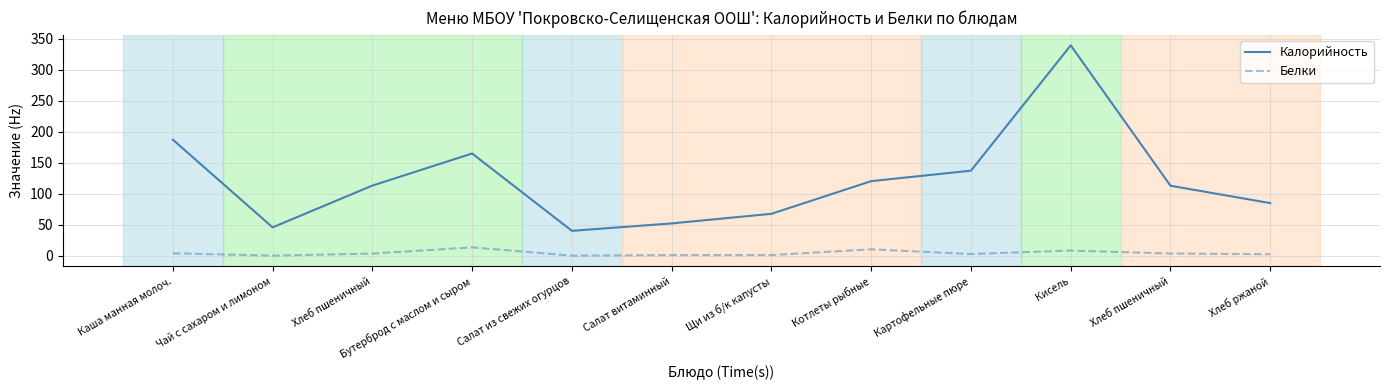

The value of Белки at Картофельные пюре is 4.3. True or false?

False